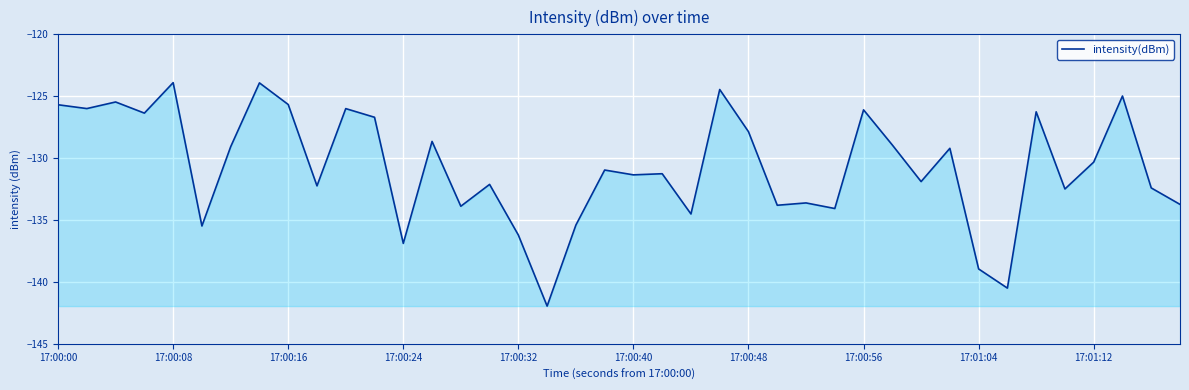

What is the smallest value displayed?

-142.0